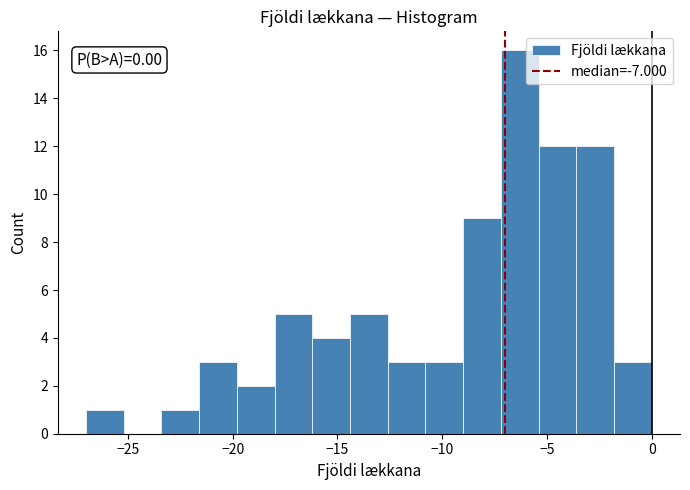

Read against the x-axis, roughly where is the centre of the tallest bar?

-6.5